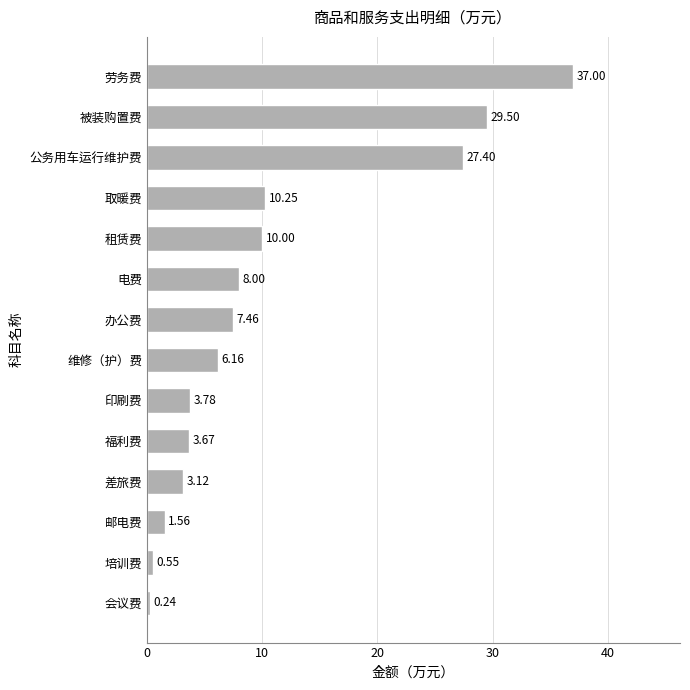

What is the sum of all values?

148.7